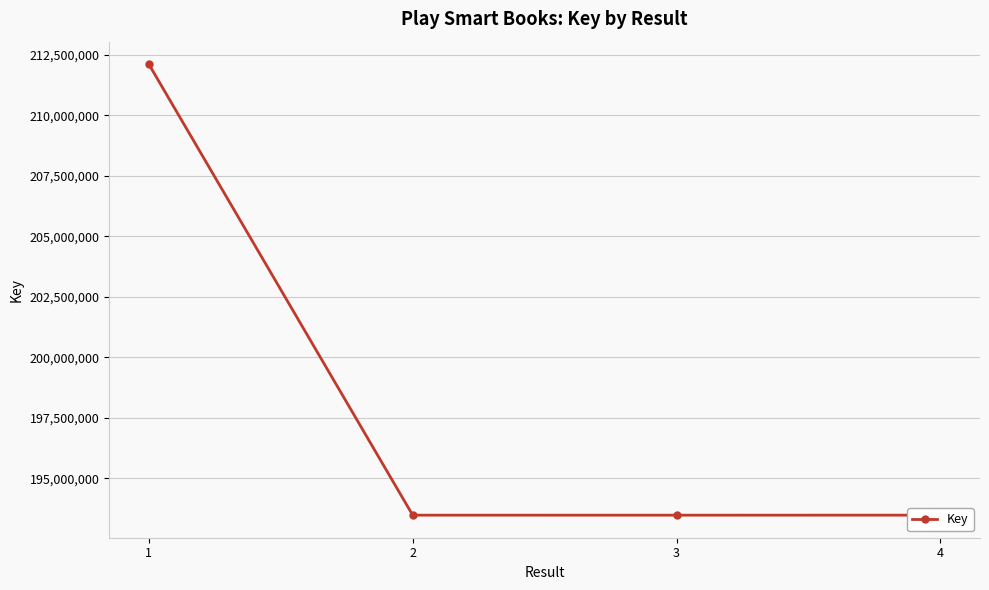

Does the chart have visible grid lines?

Yes